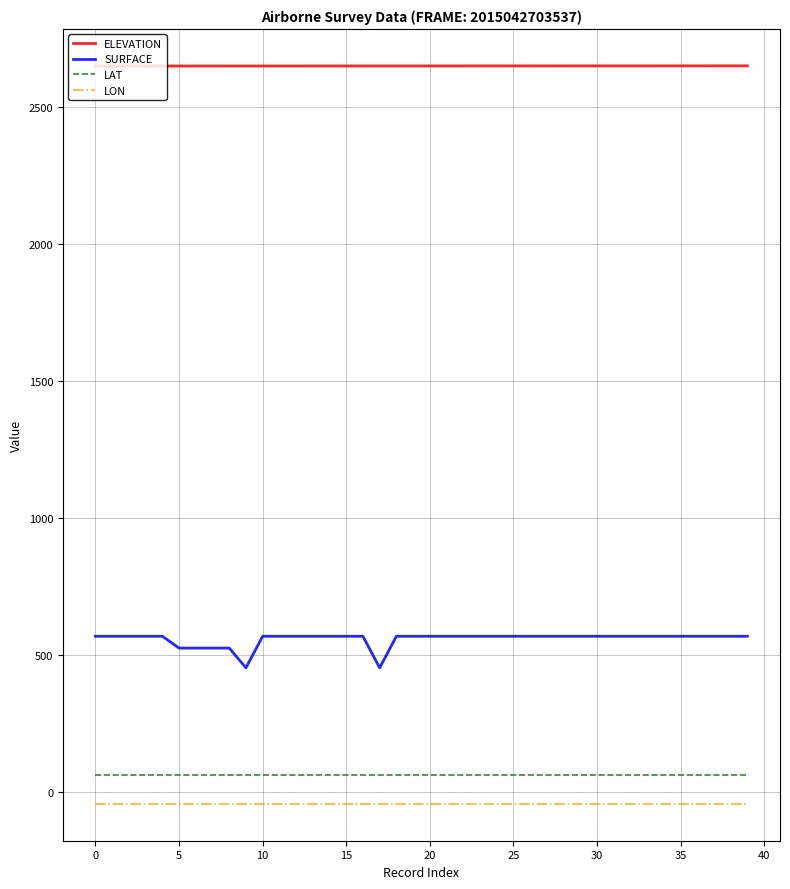

True or false: LAT and SURFACE cross at least once.

False